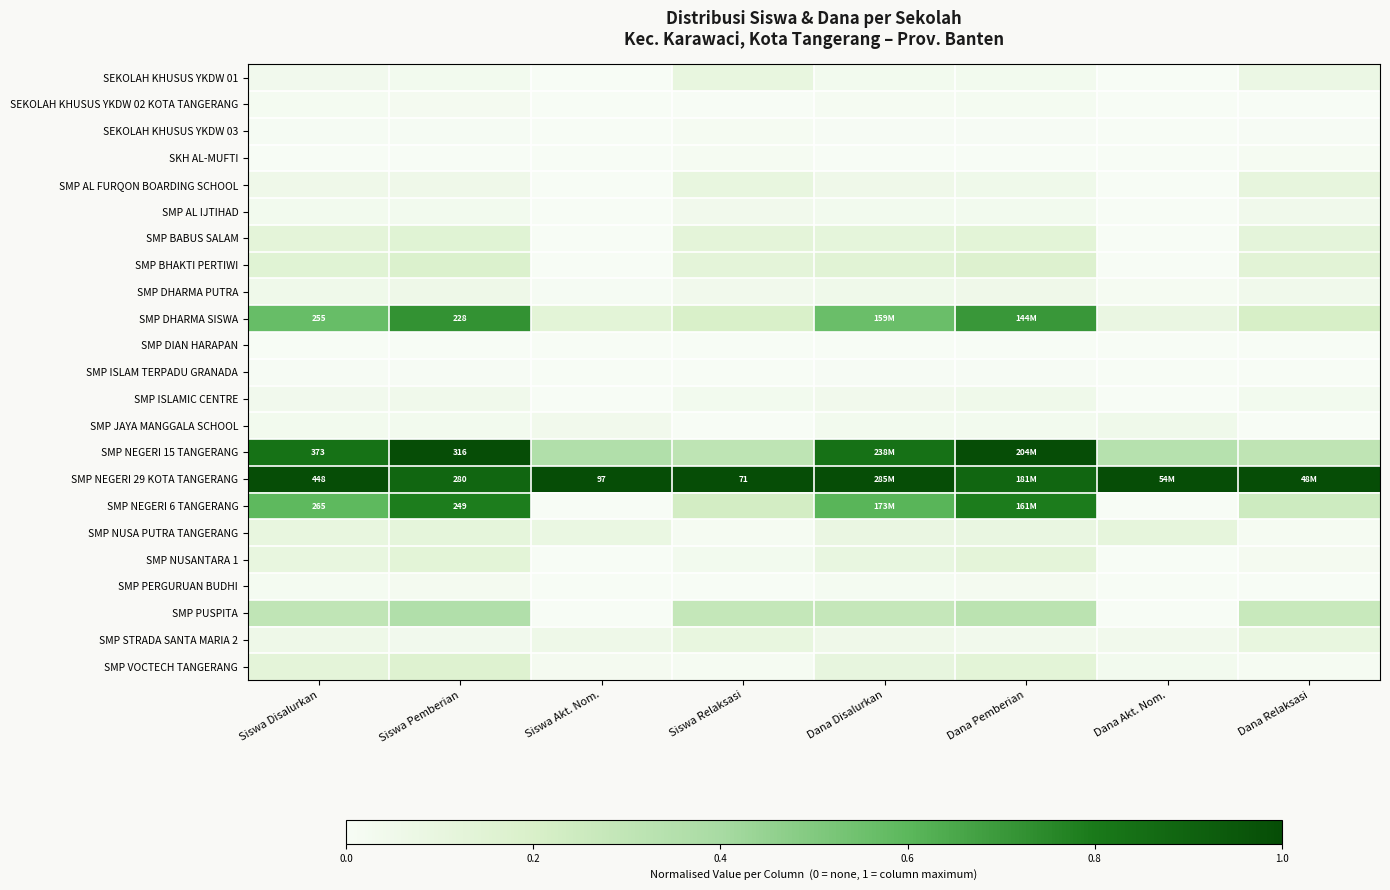

At which category is the sum across all series the highest?

Siswa Pemberian